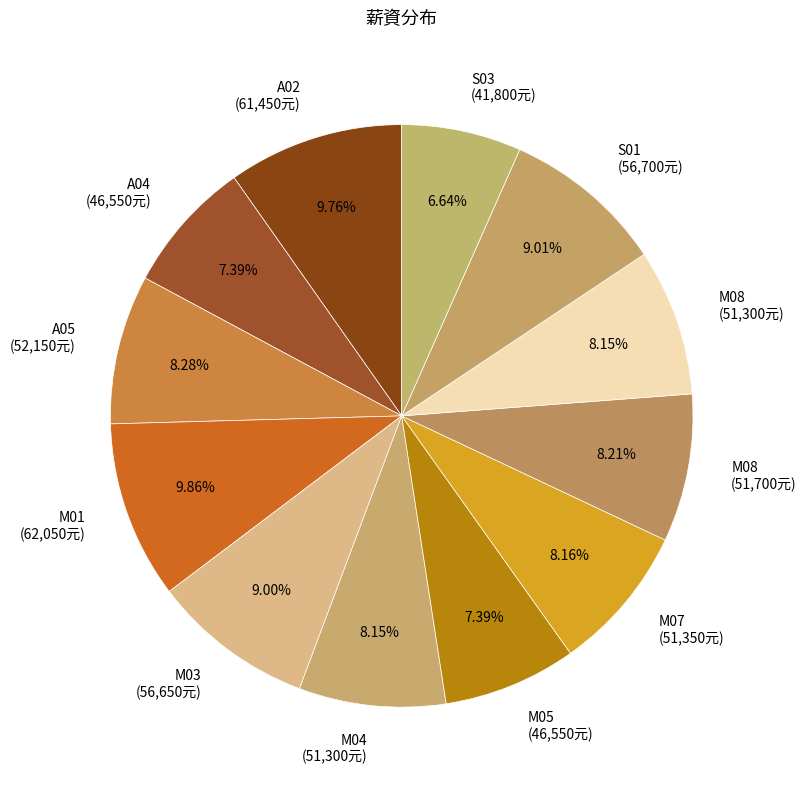

Which has a higher value, A04 (46,550元) or M08 (51,700元)?

M08 (51,700元)